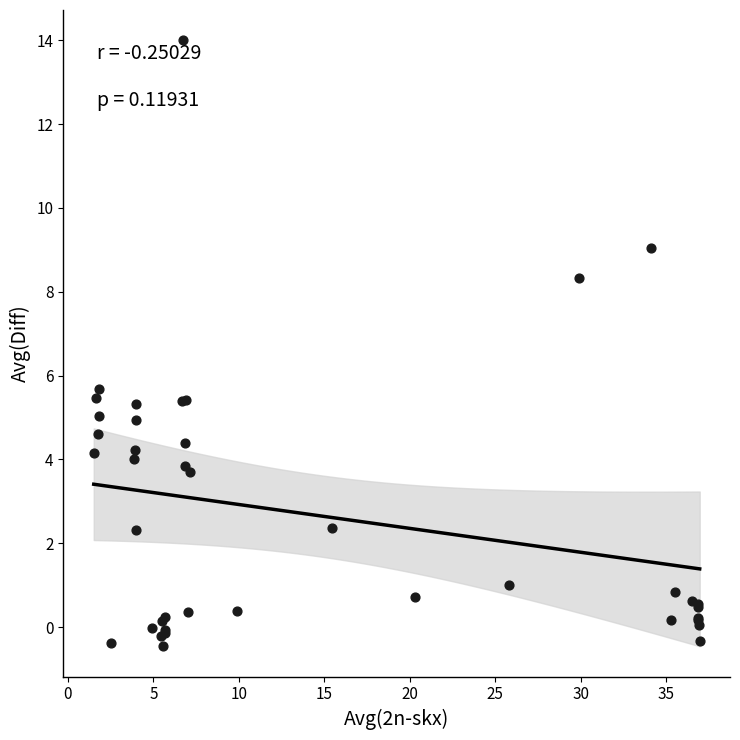

What Y value in the scatter plot is closest to 6?

5.7